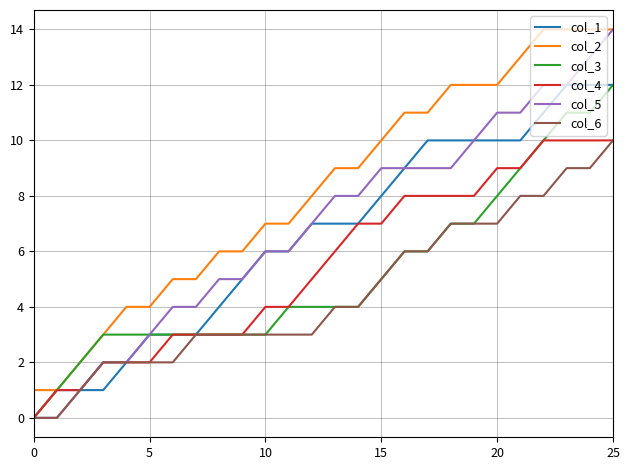

Which series has the largest total across all categories?

col_2